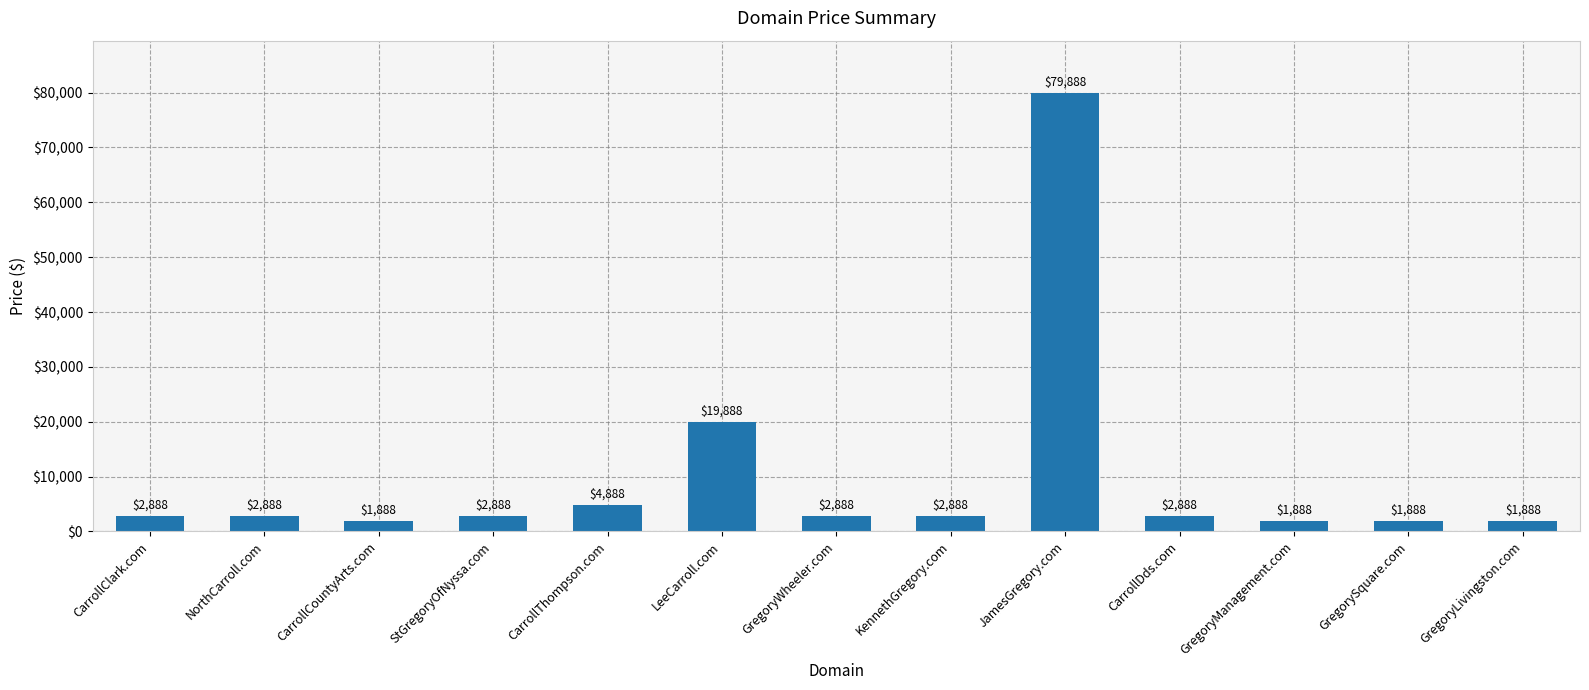

What is the label of the 5th bar from the right?

JamesGregory.com